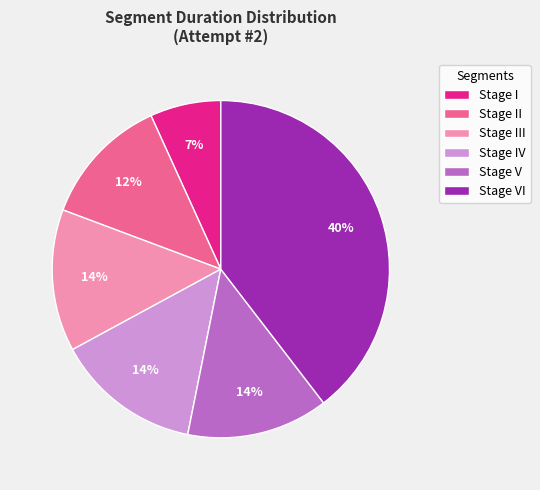

Is it true that Stage I is 17% of the pie?

False